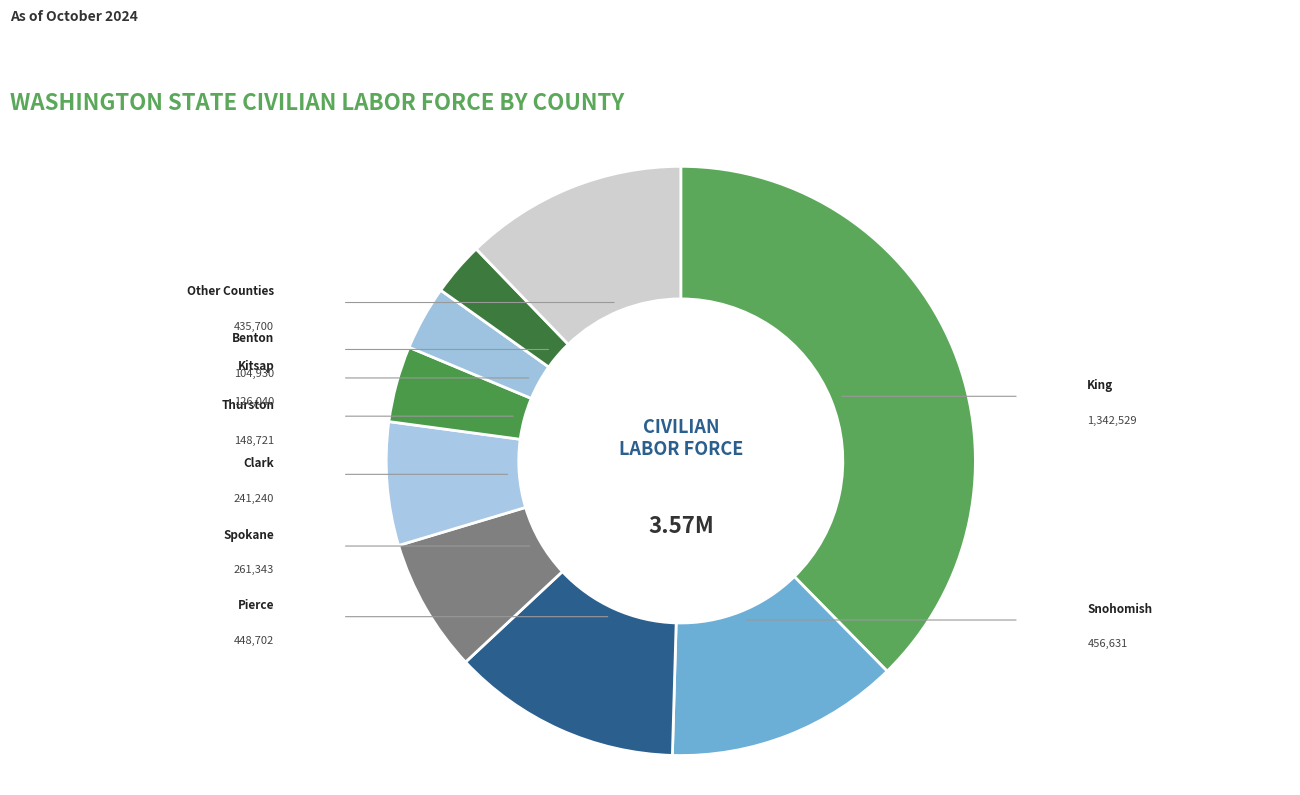

Which slice is the largest?

King